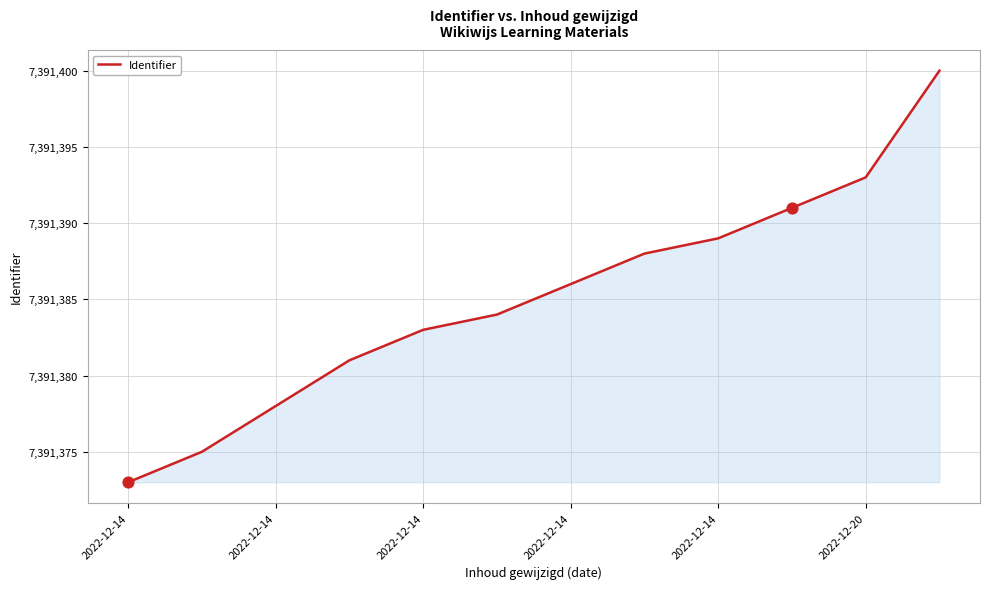

What is the maximum value shown in the chart?

7391400